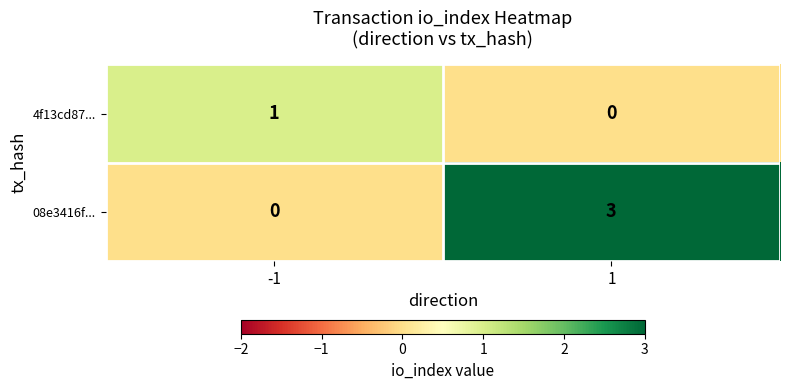

What is the spread (max minus min) of values at 1?

3